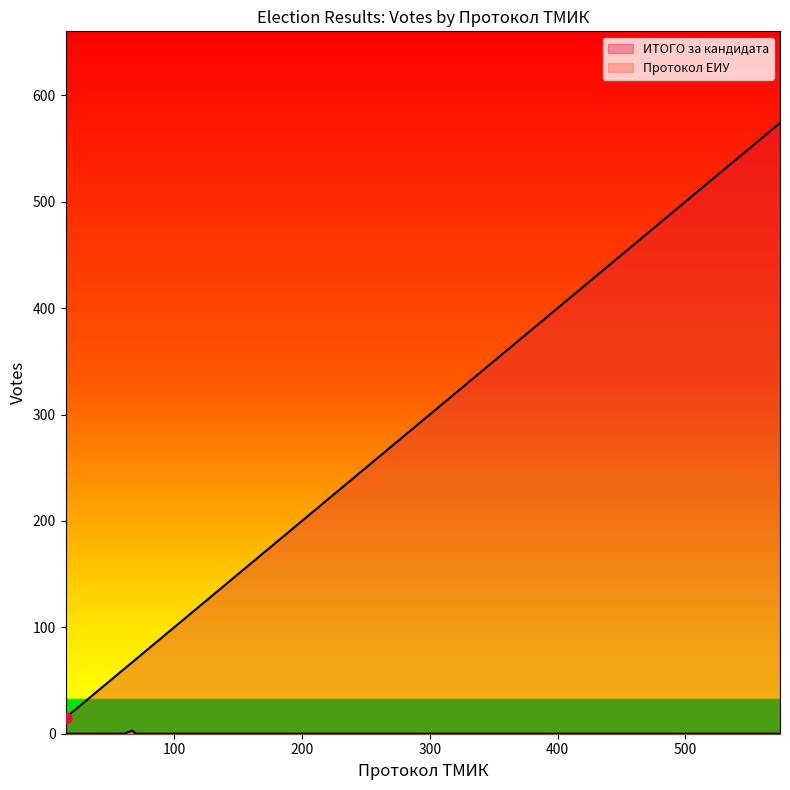

What are all the series names shown in the legend?

ИТОГО за кандидата, Протокол ЕИУ